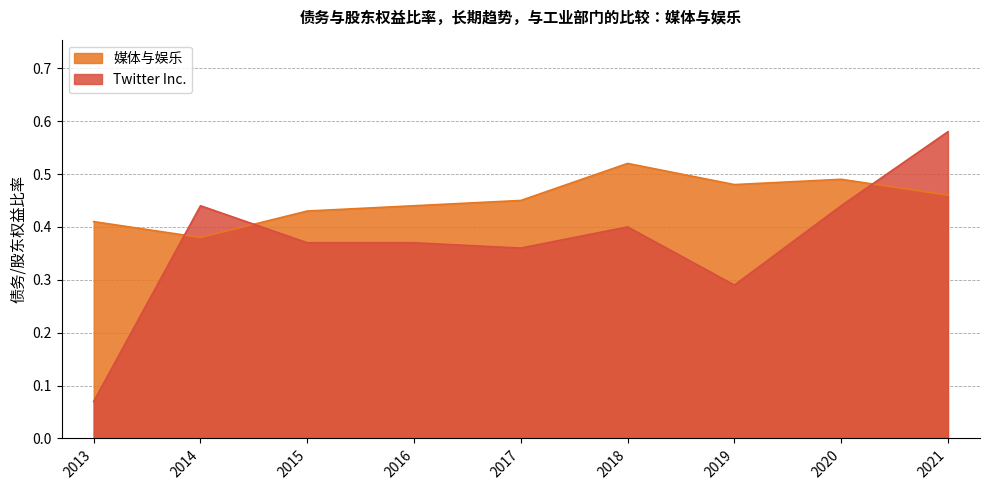

List the series in order of their peak value, highest first.

Twitter Inc., 媒体与娱乐